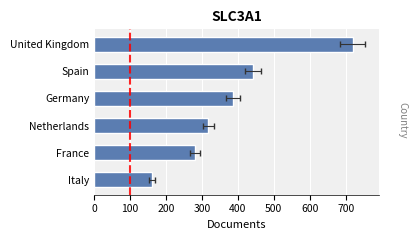

True or false: the data shows 203 at Germany.

False